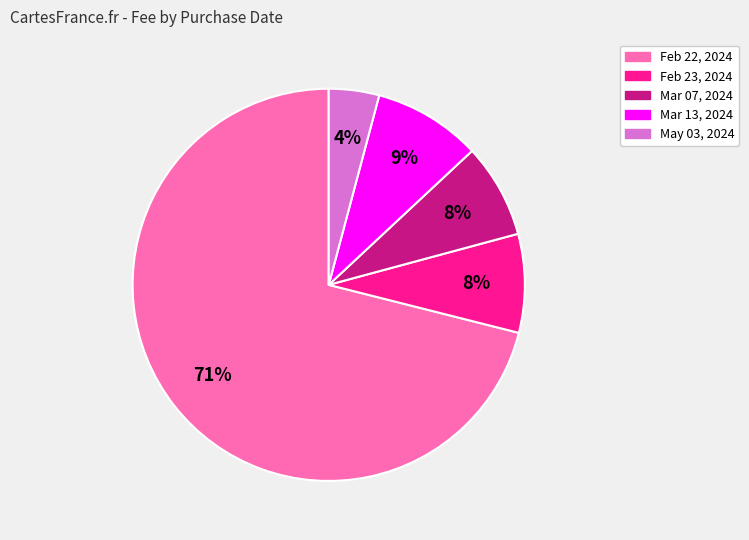

To the nearest percent, what is the difference between the largest and smallest slice percentages?

67%